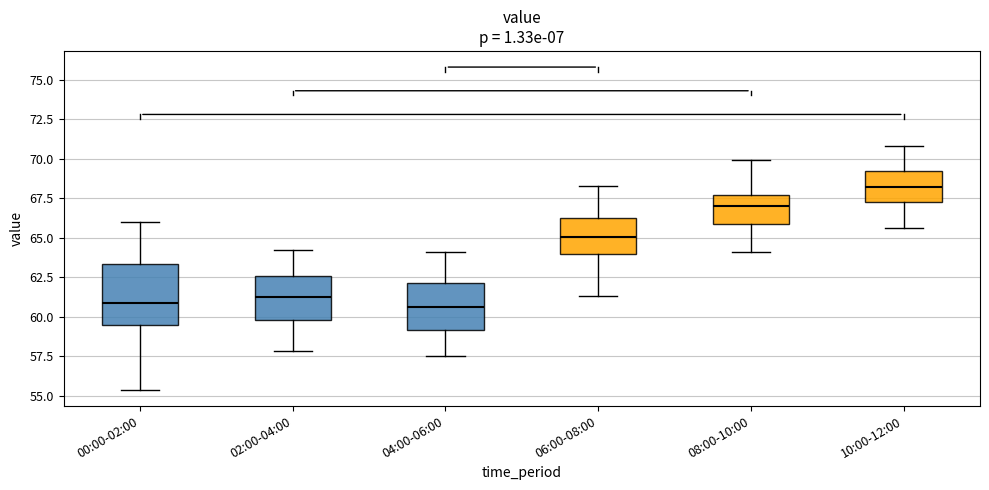

Reading left to right, transcribe this box plot: for each box, give where its median line is, the range the box spans, and where its two whiskers end, as read against the y-axis. The values are not printed on the chart, so give them approximately, as read against the axis.

00:00-02:00: median 61.0, box 59.5 to 63.5, whiskers 55.5 to 66.0
02:00-04:00: median 61.5, box 60.0 to 62.5, whiskers 58.0 to 64.0
04:00-06:00: median 60.5, box 59.0 to 62.0, whiskers 57.5 to 64.0
06:00-08:00: median 65.0, box 64.0 to 66.5, whiskers 61.5 to 68.5
08:00-10:00: median 67.0, box 66.0 to 67.5, whiskers 64.0 to 70.0
10:00-12:00: median 68.0, box 67.5 to 69.0, whiskers 65.5 to 71.0